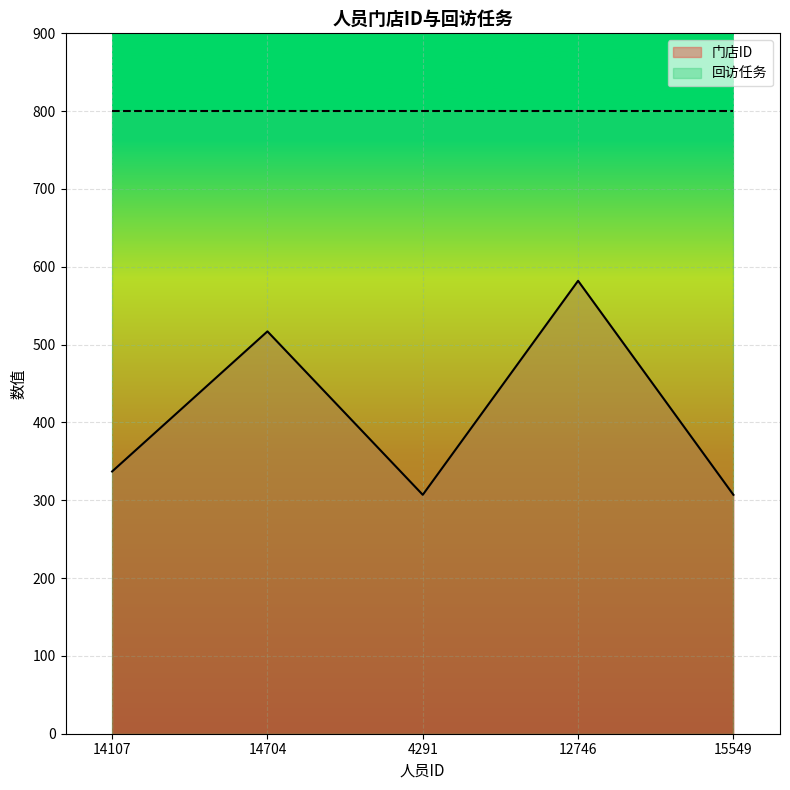

Is it true that the value at 14704 is 517?

True